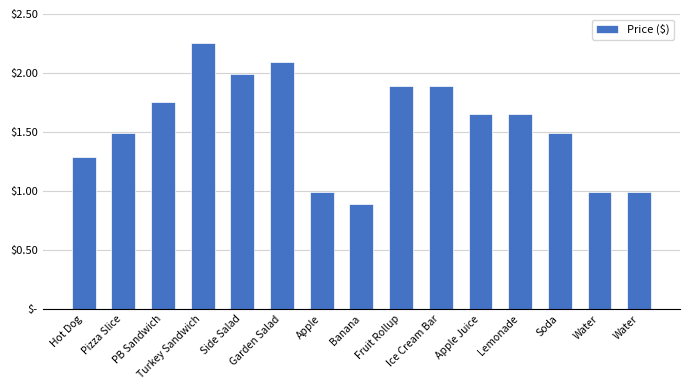

Are the bars grouped side by side (vs. stacked)?

No